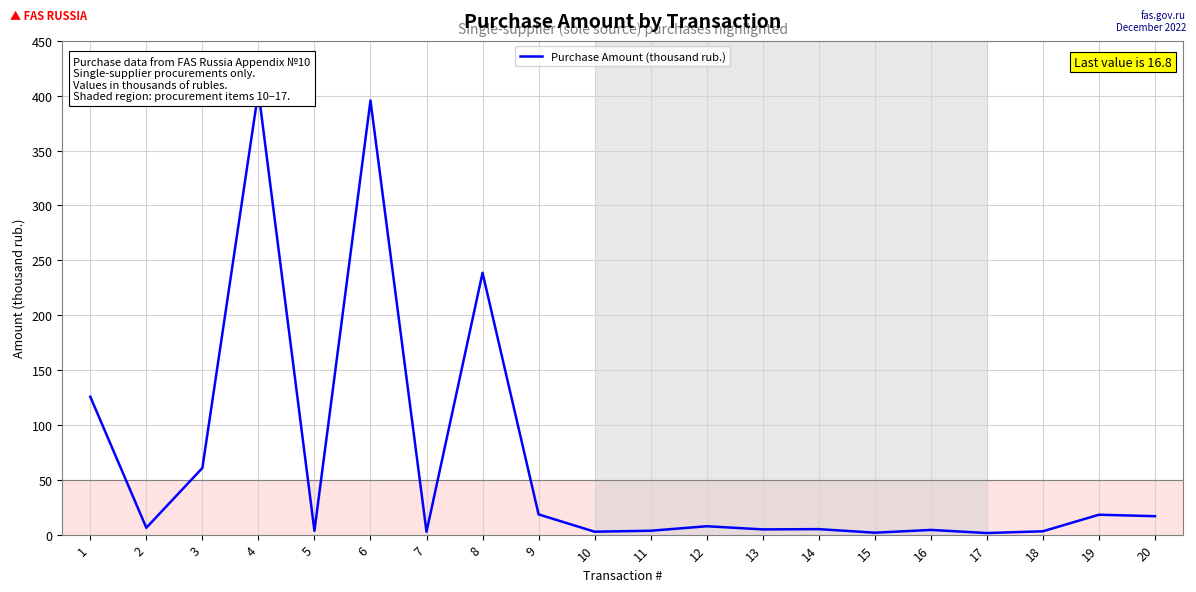

Where does the data first go above 6?

1